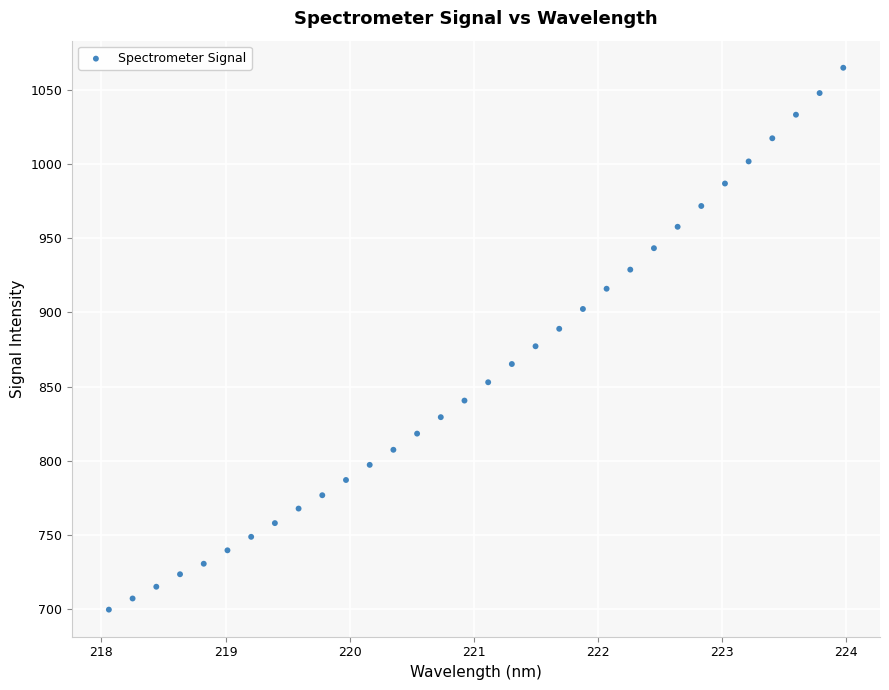

What is the range of X values (max minus min)?

5.9